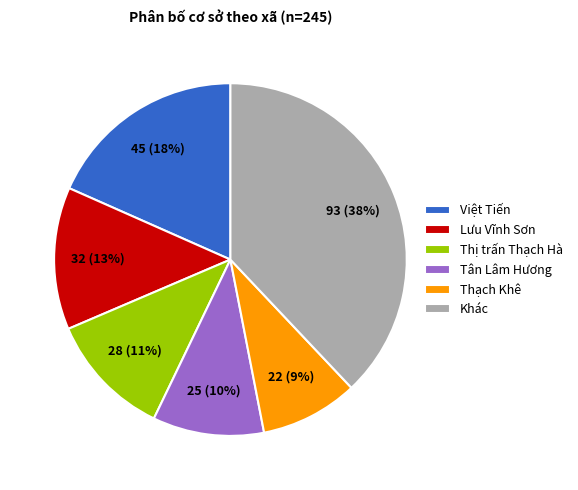

How many segments does this pie chart have?

6